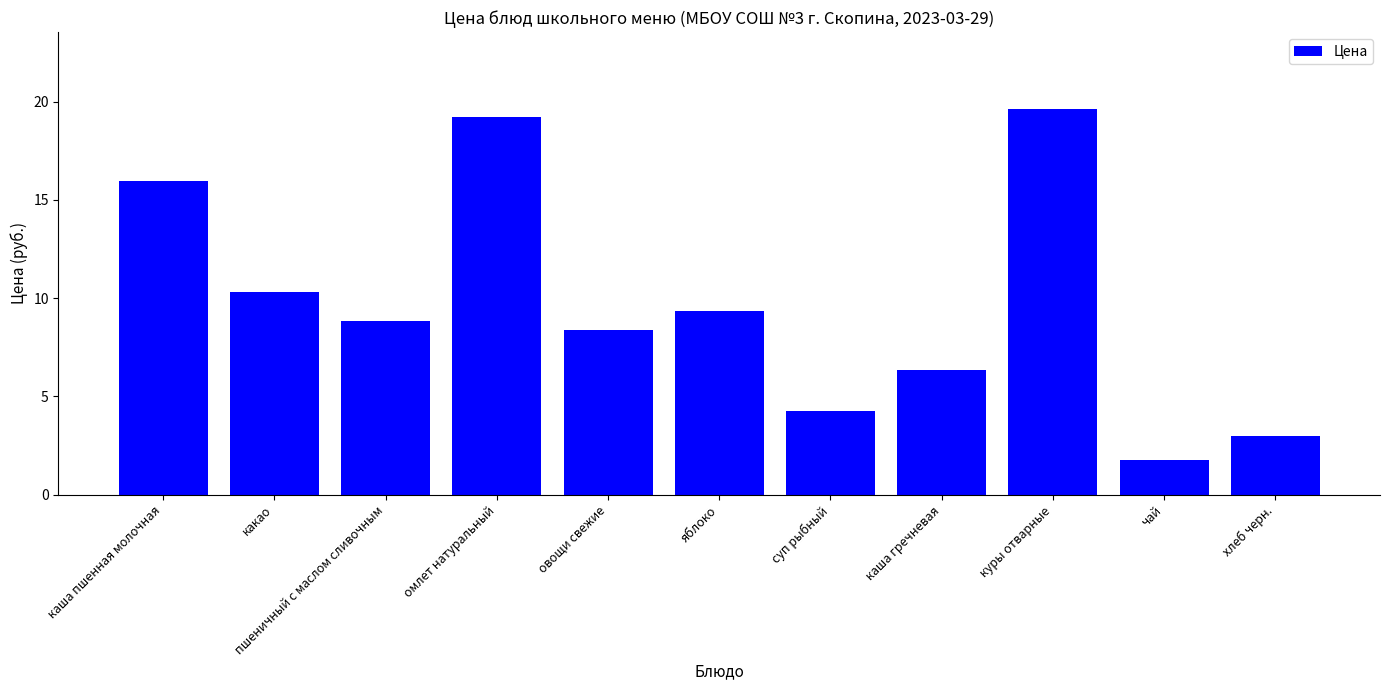

At which label does the data first exceed 8?

каша пшенная молочная